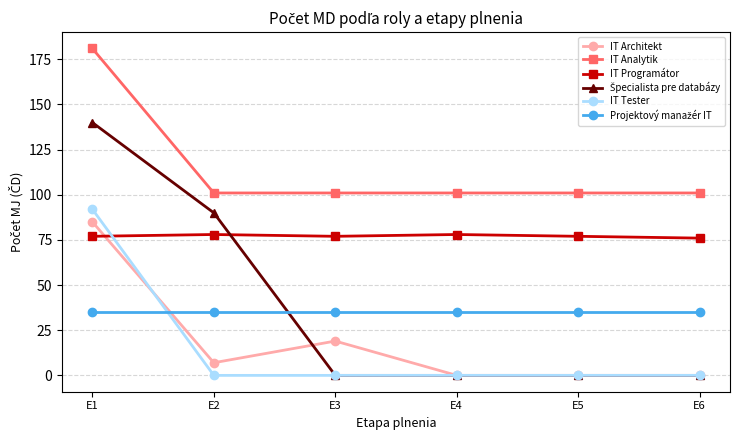

Which series has the largest total across all categories?

IT Analytik